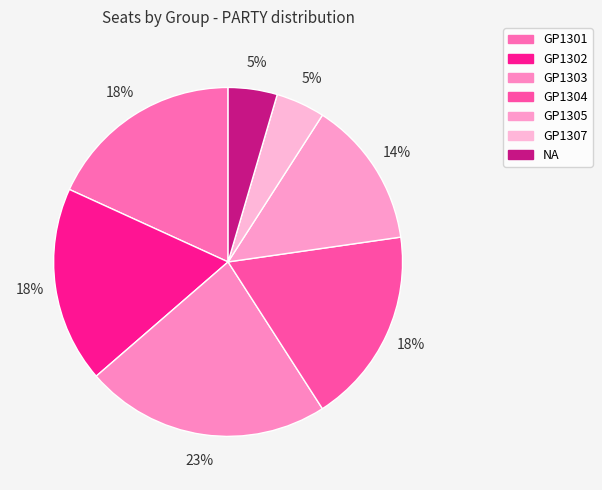

Rank the categories by value from lowest to highest.

GP1307, NA, GP1305, GP1301, GP1302, GP1304, GP1303